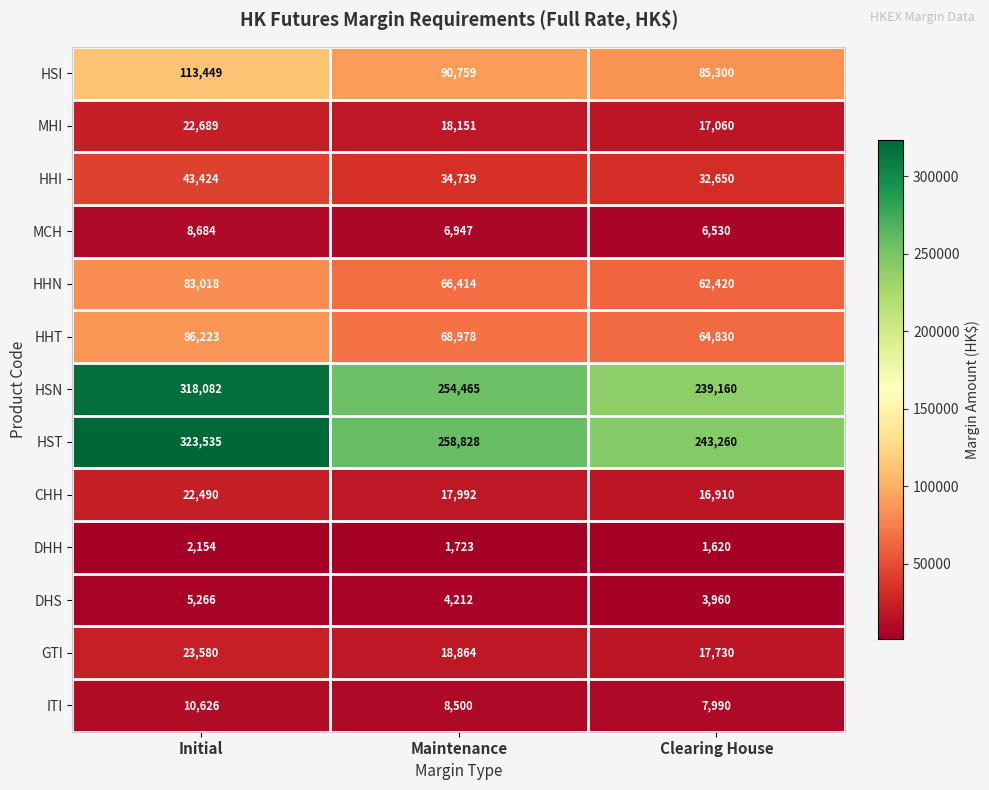

Between Maintenance and Clearing House, which series saw the biggest shift?

HST